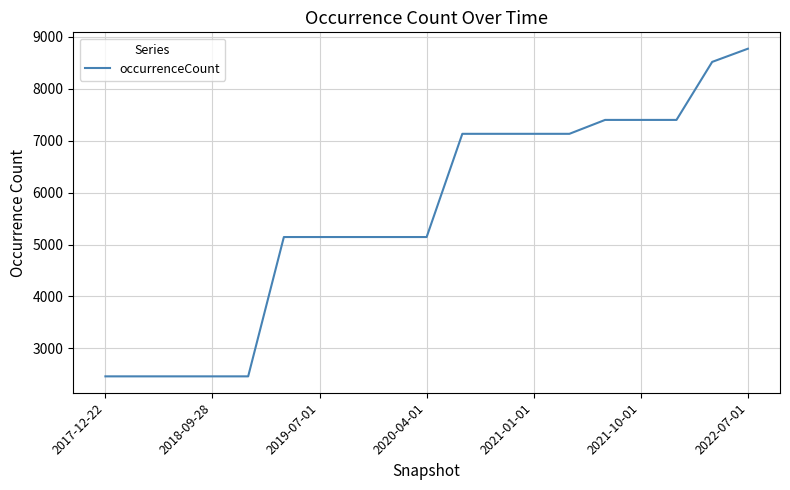

What is the difference between the maximum and minimum values?

6314